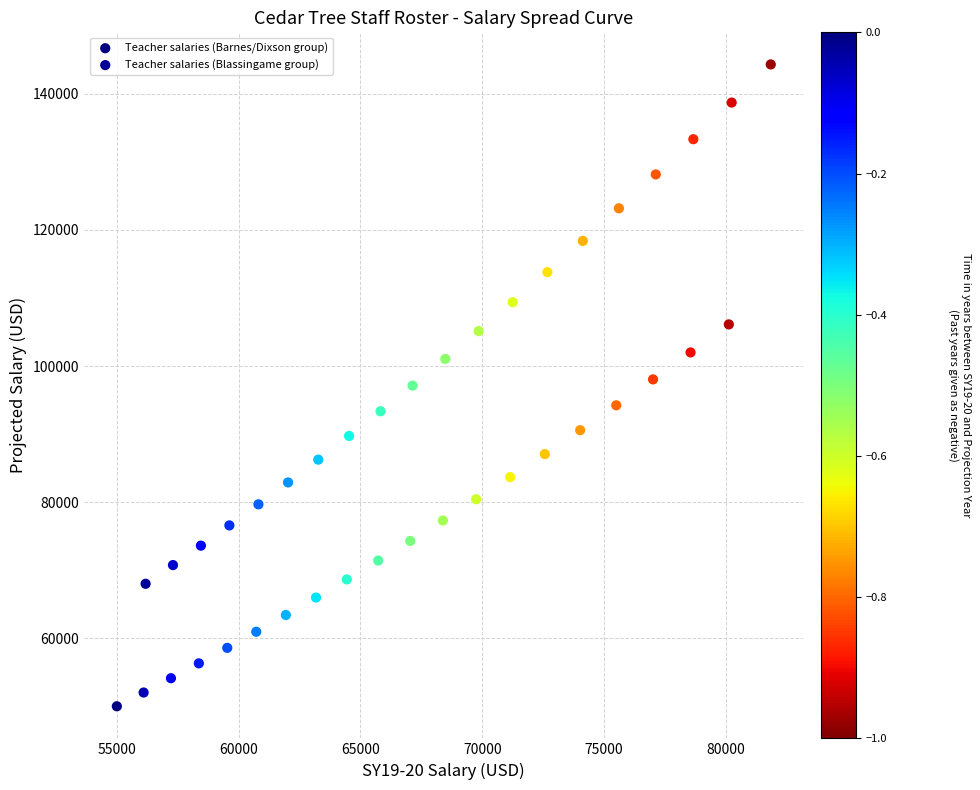

Which series has the largest Y range (max minus min)?

Teacher salaries (Blassingame group)